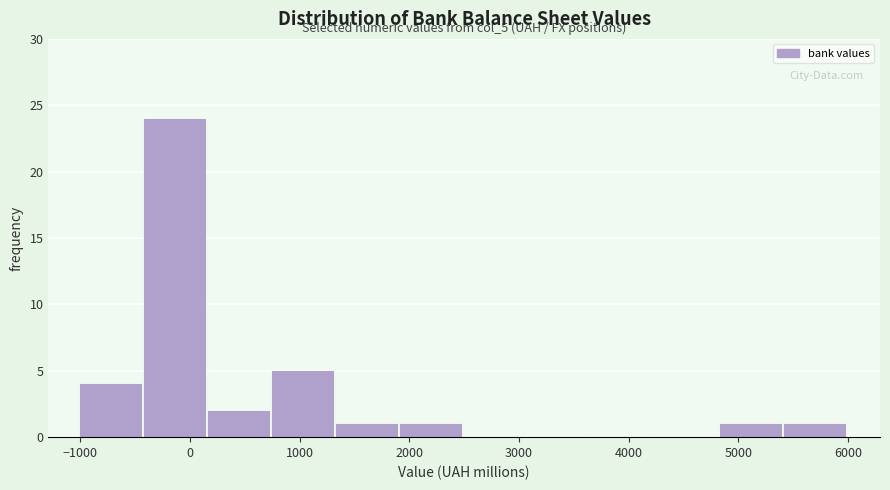

Over which range of the x-axis is the bar tallest?

-400 to 200